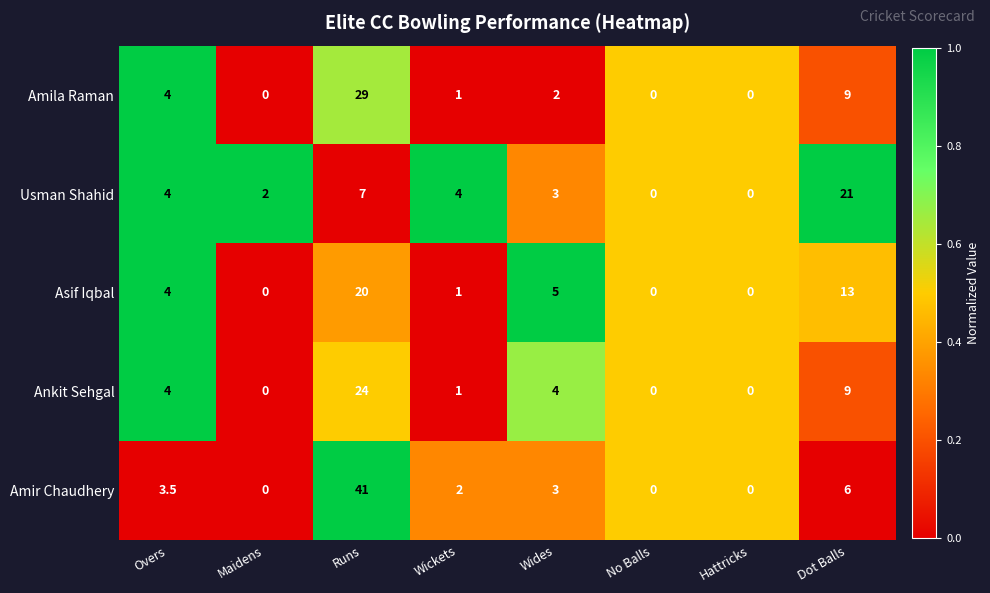

What is the sum of the Asif Iqbal values at Wickets and Maidens?

1.0